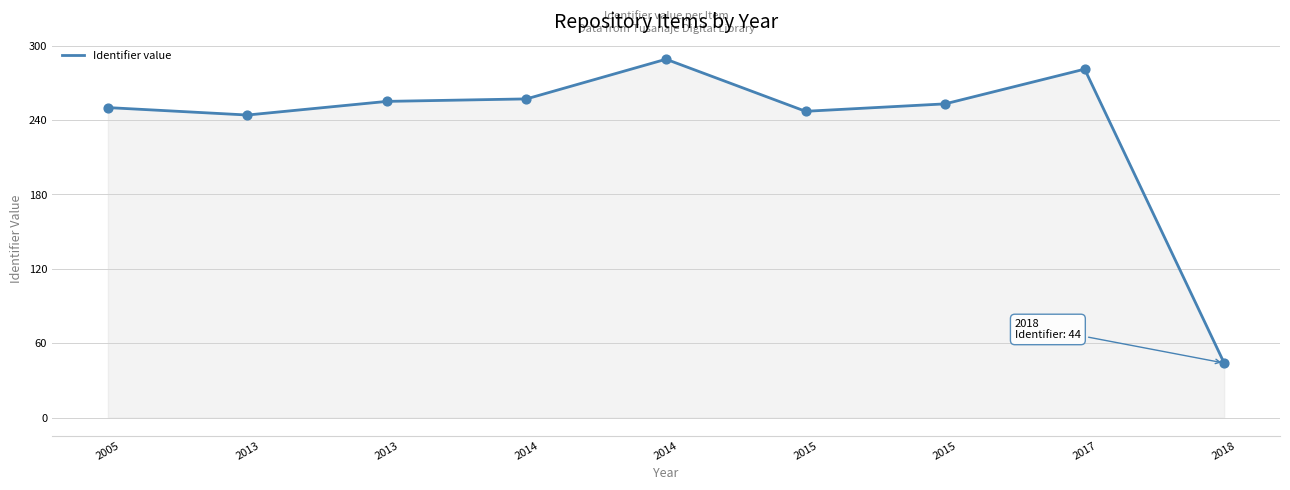

What is the ratio of the value at 2013 to the value at 2015?

1.0